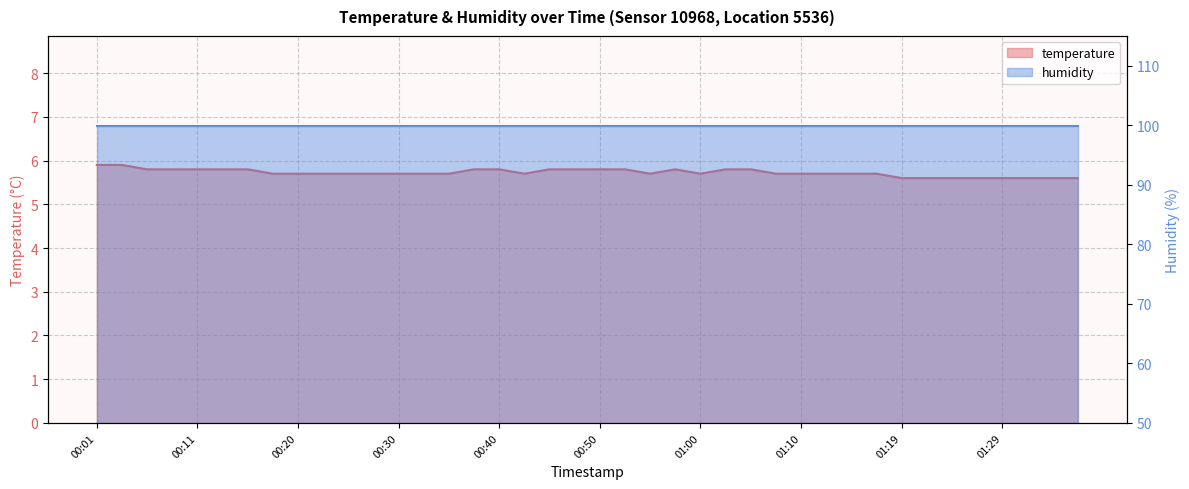

What is the label of the 28th point from the right?

00:30